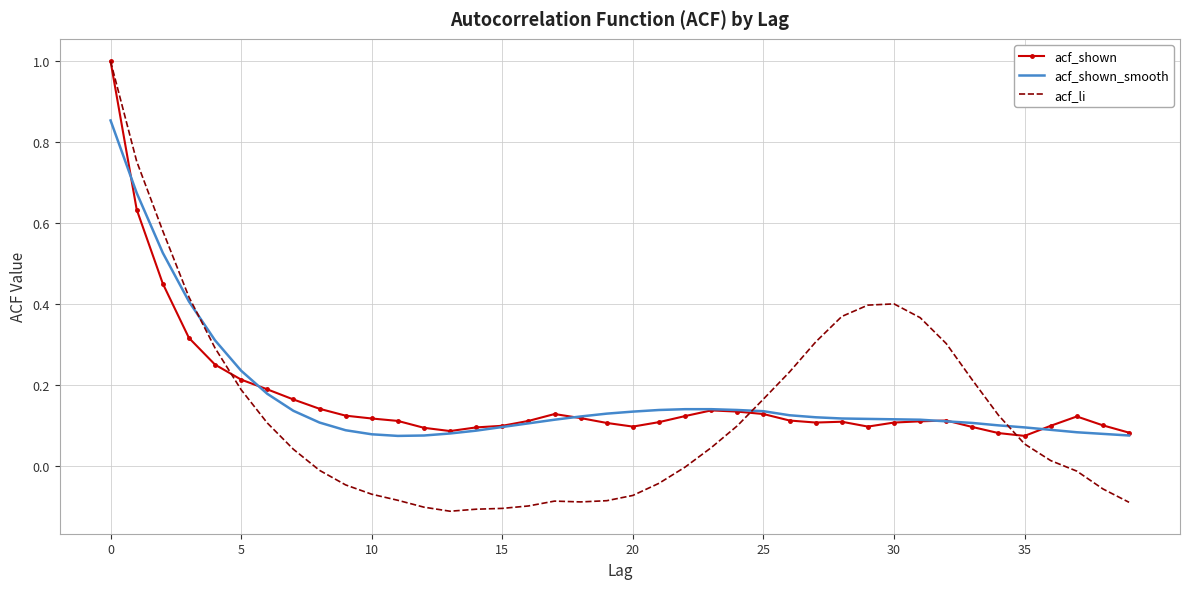

Which series has the widest spread of values?

acf_li